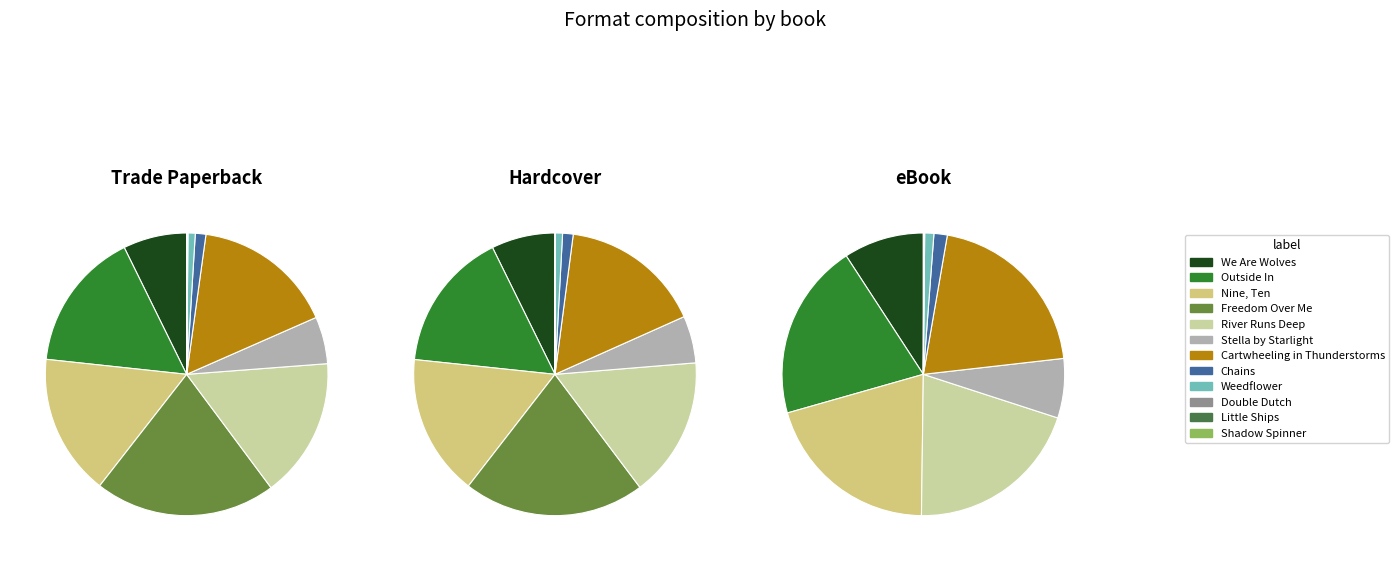

To the nearest percent, what is the difference between the largest and smallest slice percentages?

20%